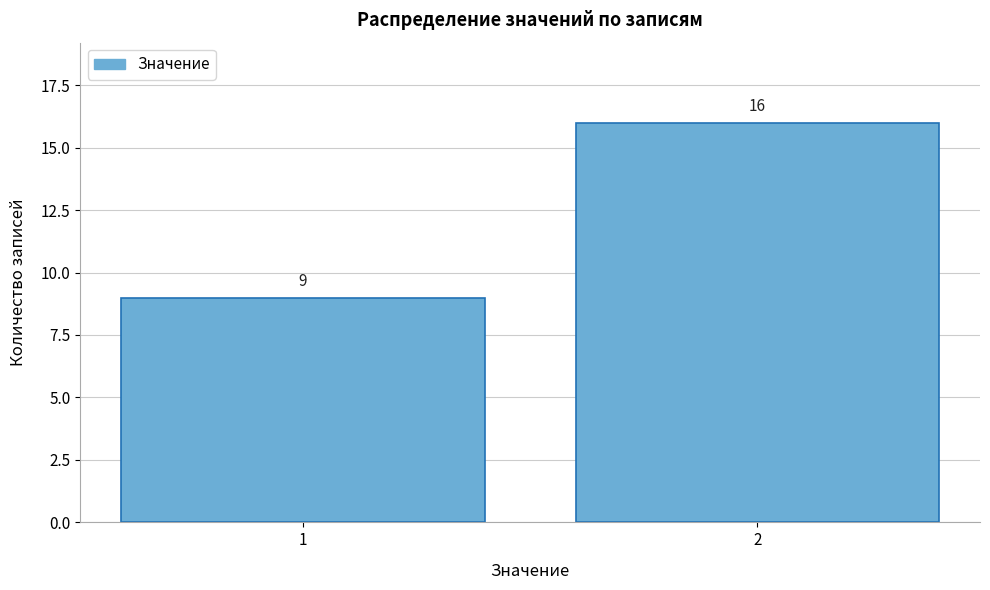

Reading left to right, what are all the values shown in this chart?

9	16